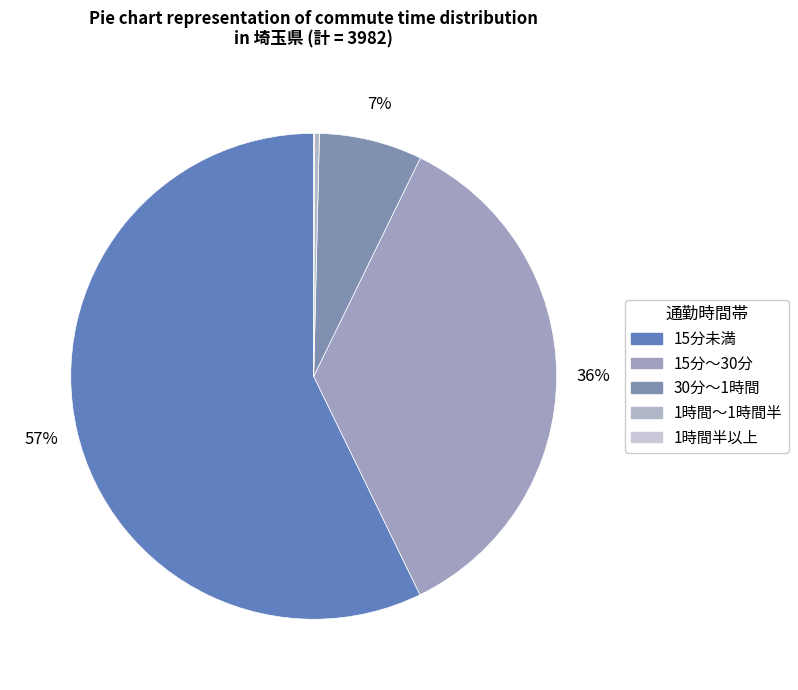

Which category accounts for the majority?

15分未満